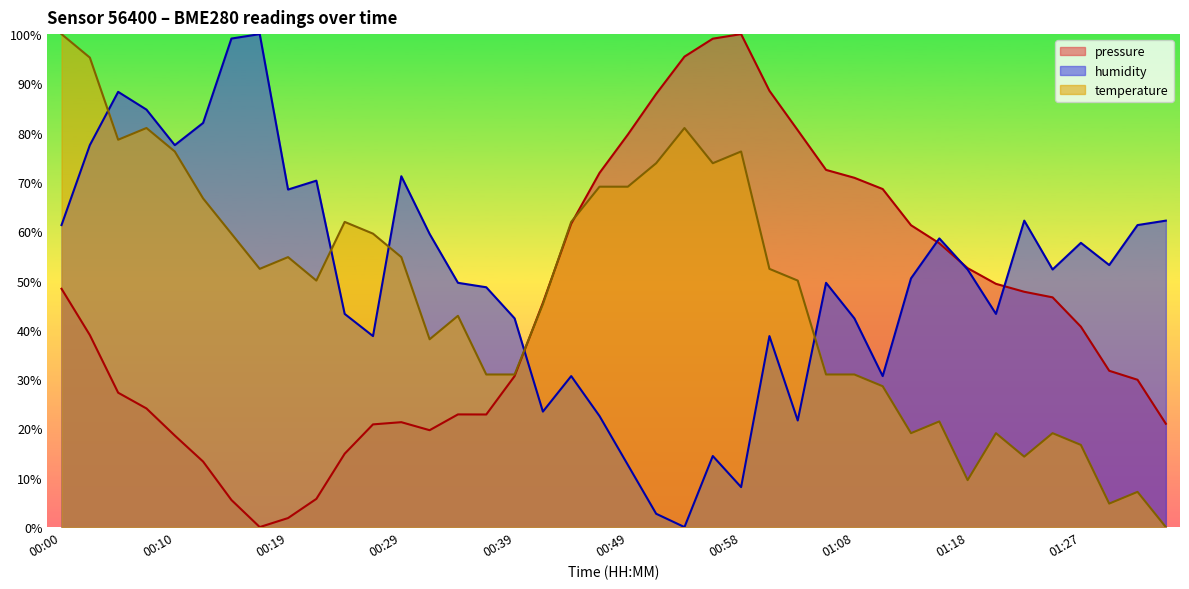

How many intersections are there between temperature and pressure?

3